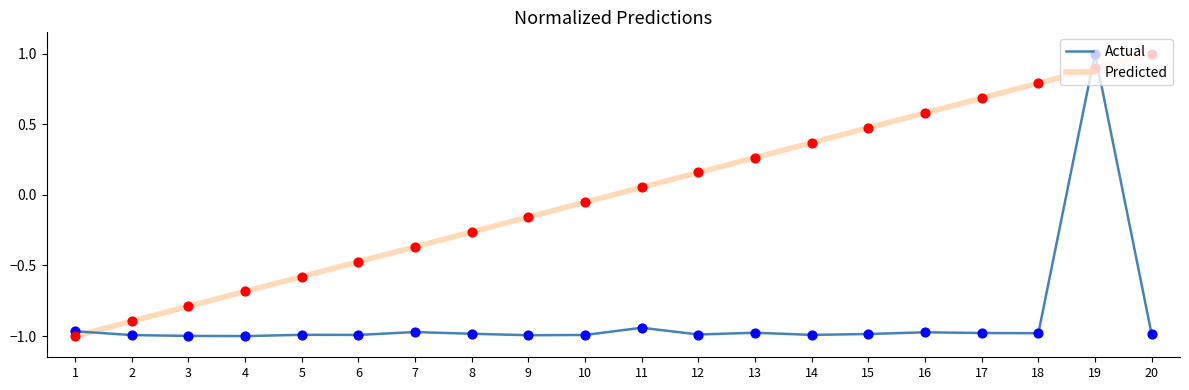

What is the total value across all series at 7?

-1.3